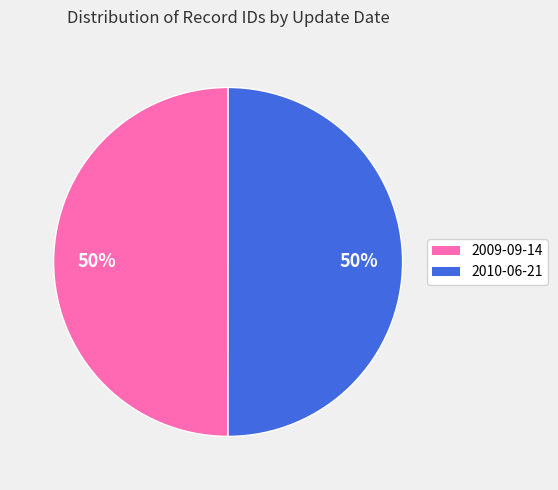

Do 2009-09-14 and 2010-06-21 together represent more than half of the pie?

Yes